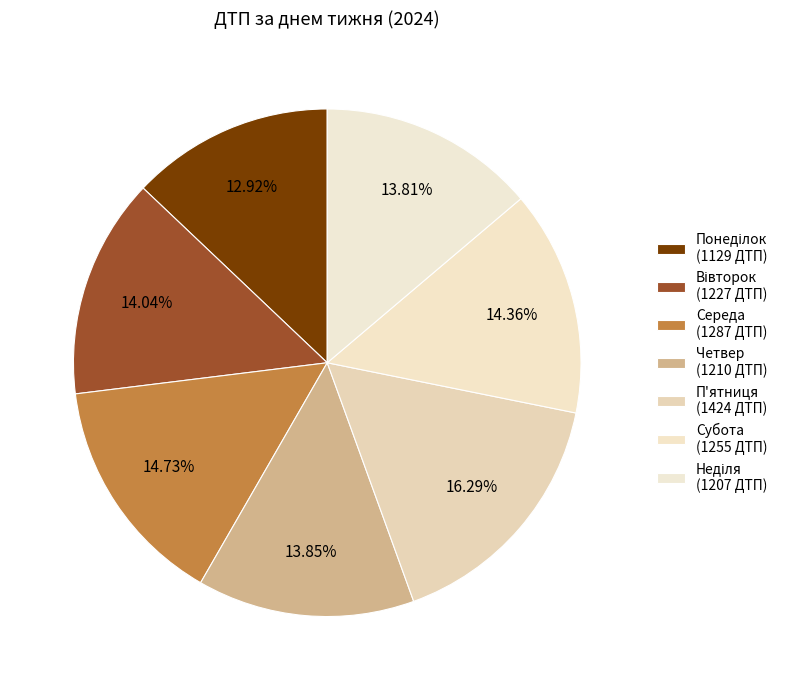

Count the number of slices in the pie.

7